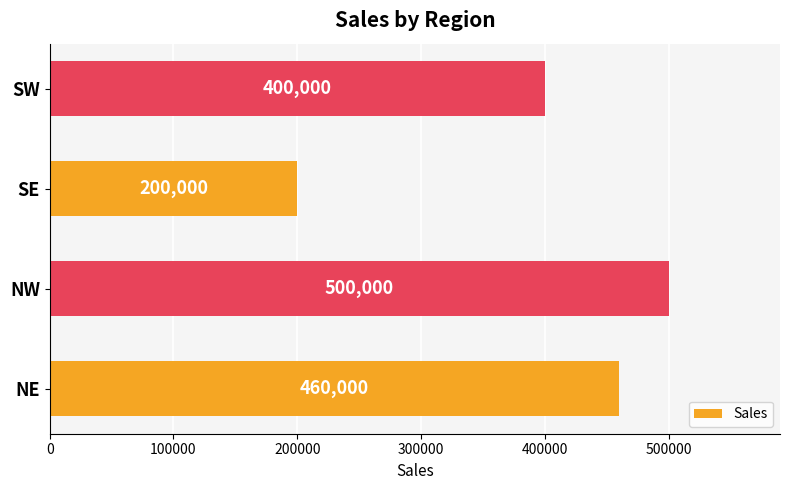

What is the approximate value at SE, to the nearest 10?

200000